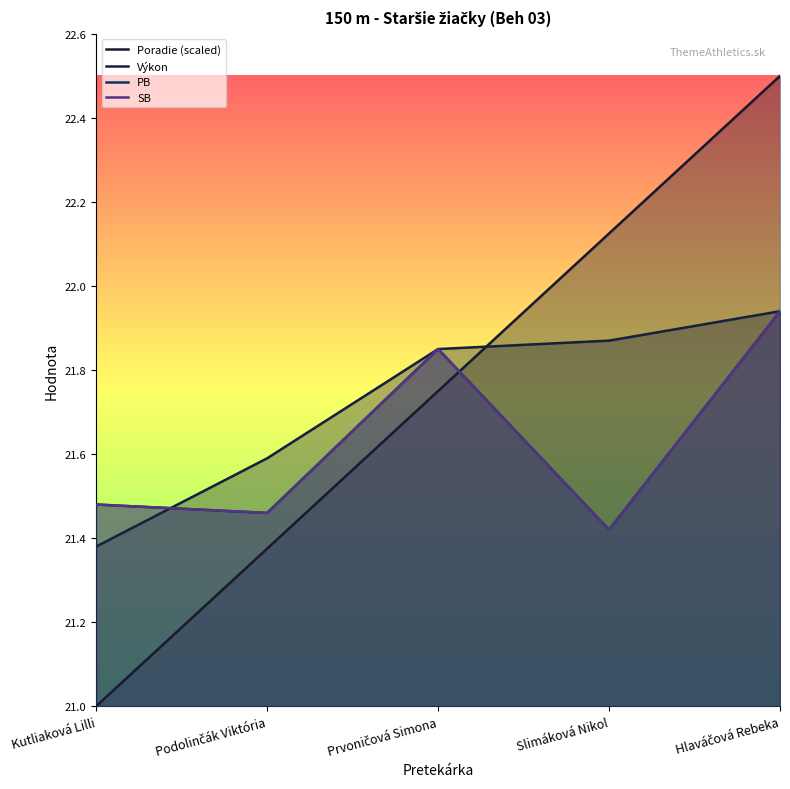

What position from the right is Prvoničová Simona?

3